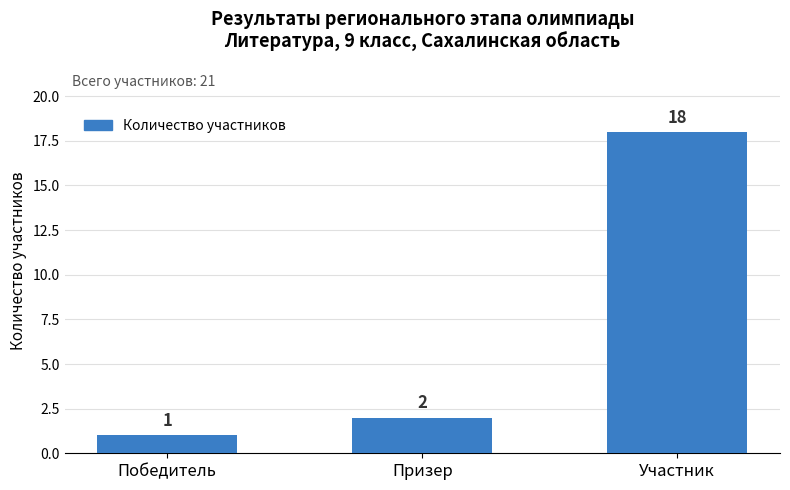

Reading right to left, list all the values displayed in this chart.

Участник=18	Призер=2	Победитель=1